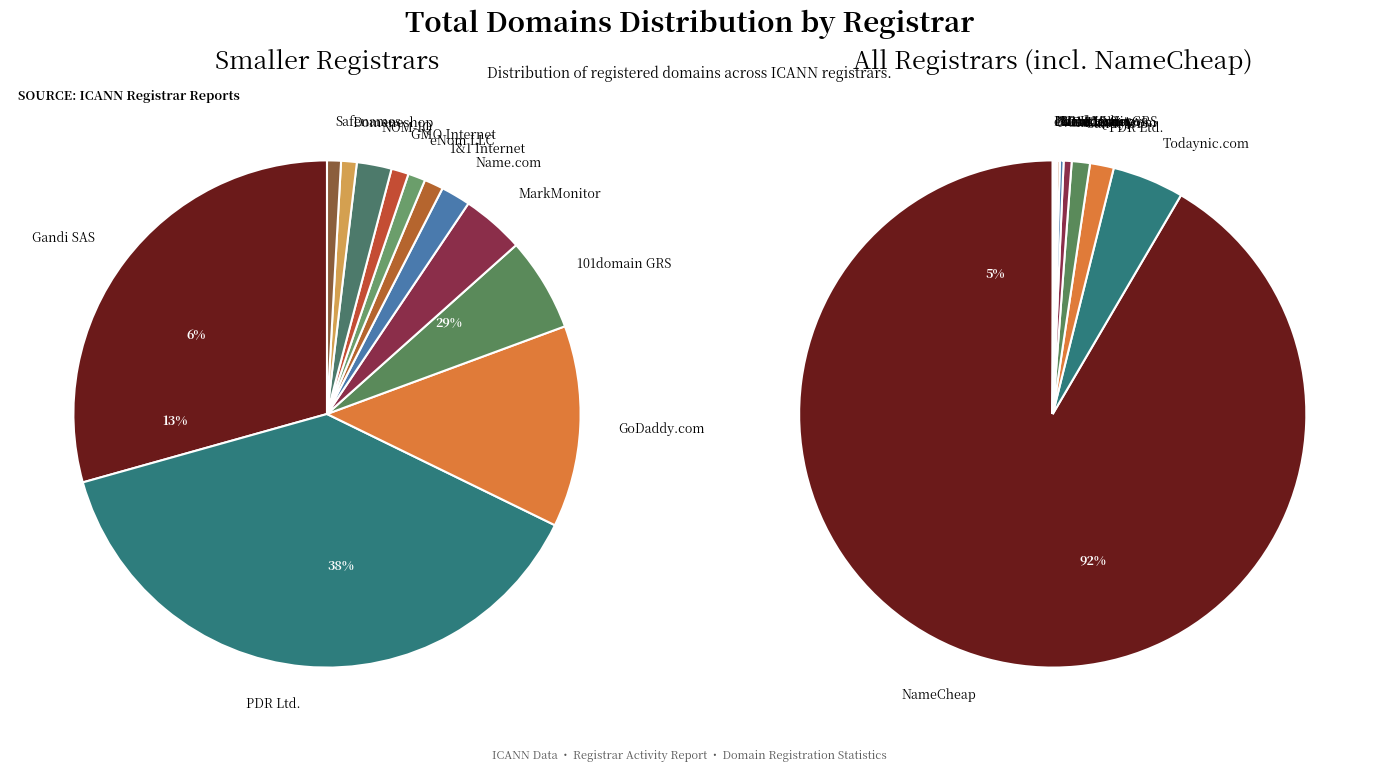

What is the smallest slice in the pie chart?

eNom LLC